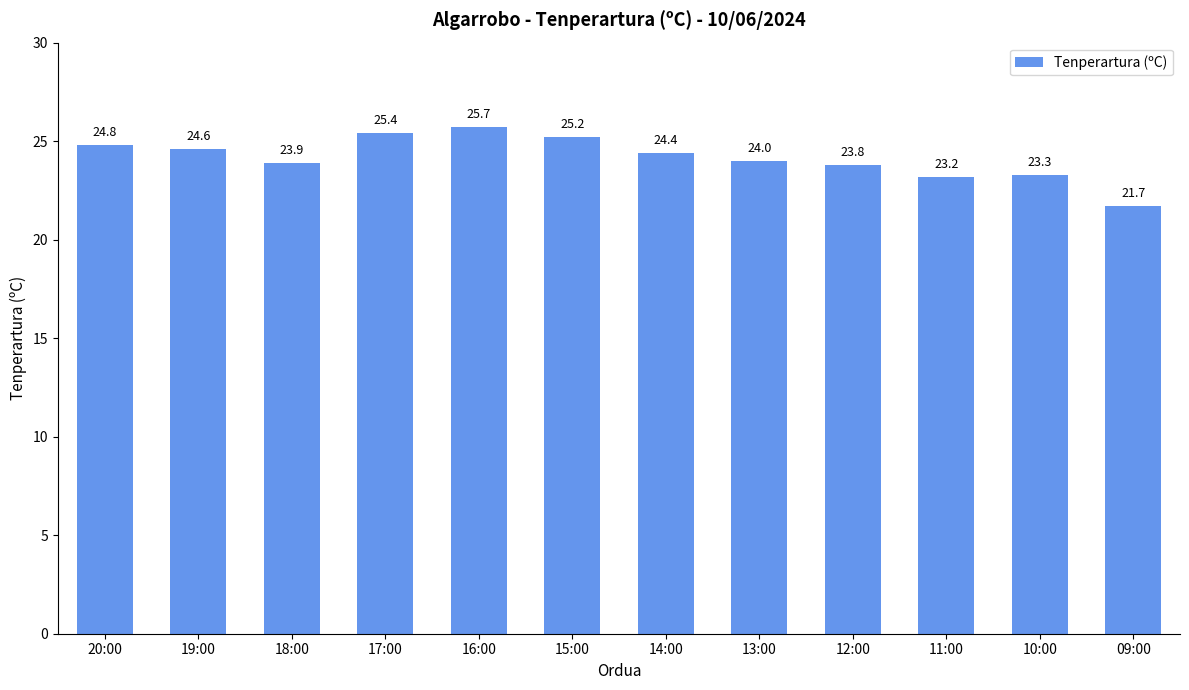

Does the chart contain any negative values?

No